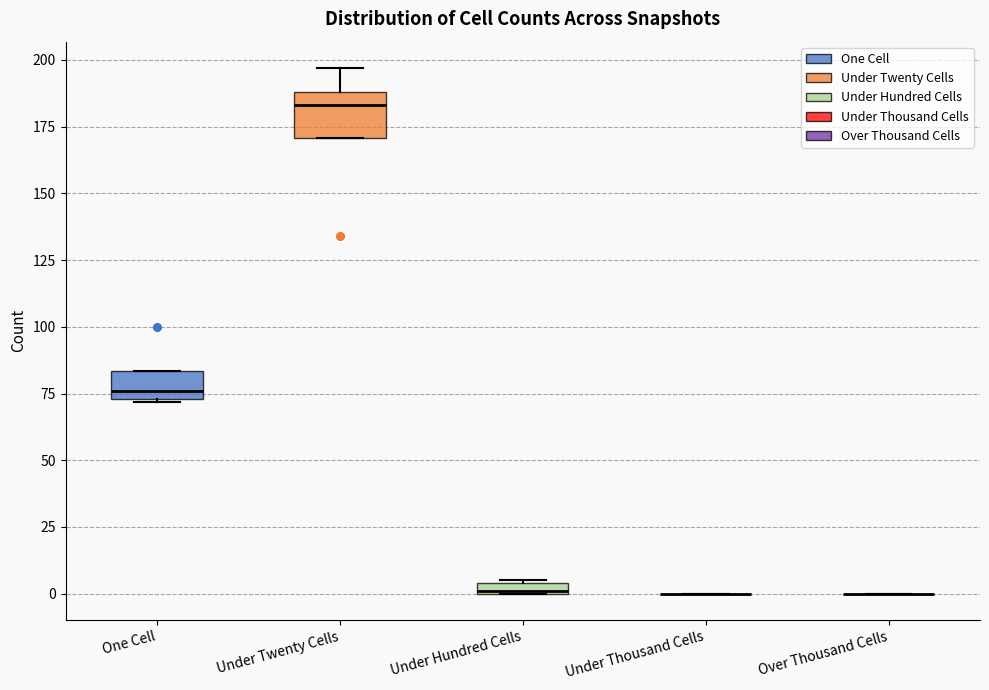

Which box is the tallest, from its lower edge to its upper edge?

Under Twenty Cells